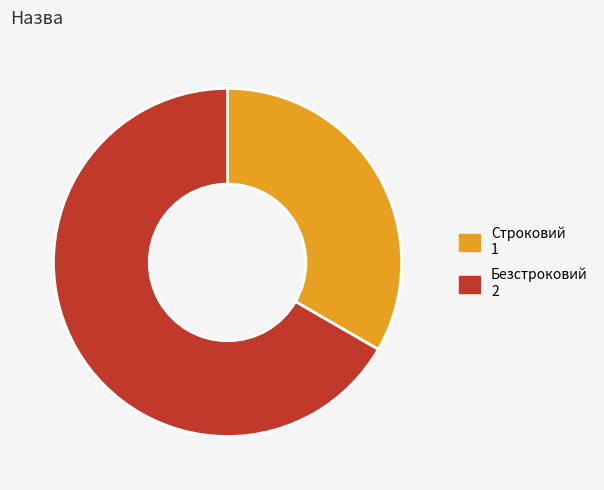

Is there any slice that represents more than half of the pie?

Yes